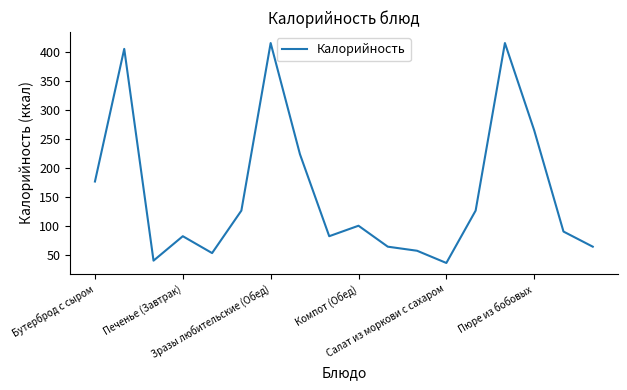

What is the difference between the maximum and minimum values?

378